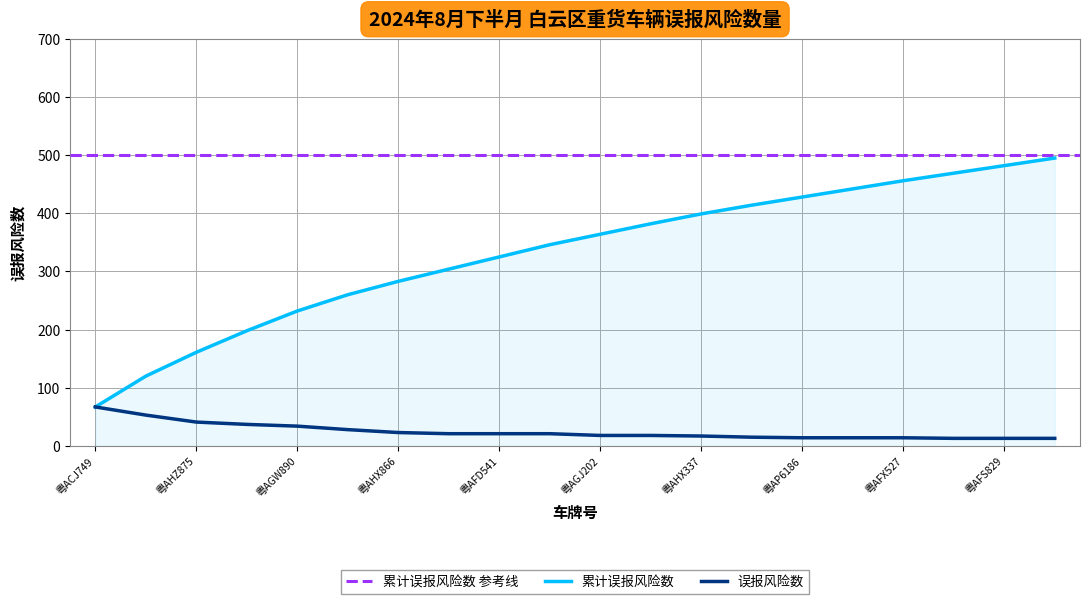

The value at 粤ABM294 is 28. True or false?

True